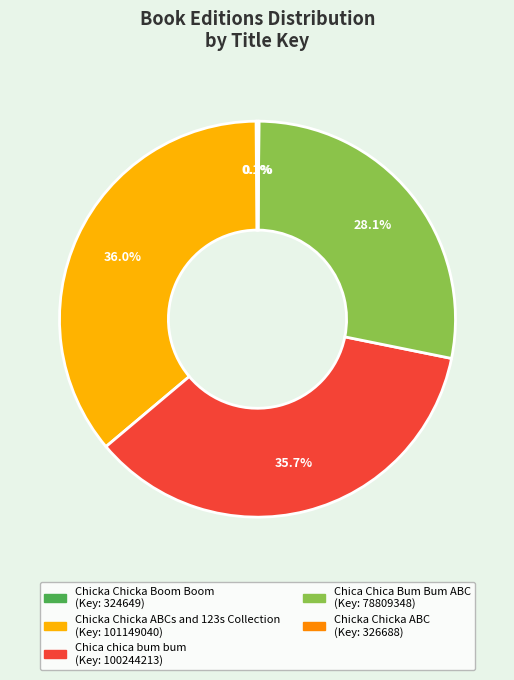

Is there a majority slice in this chart?

No